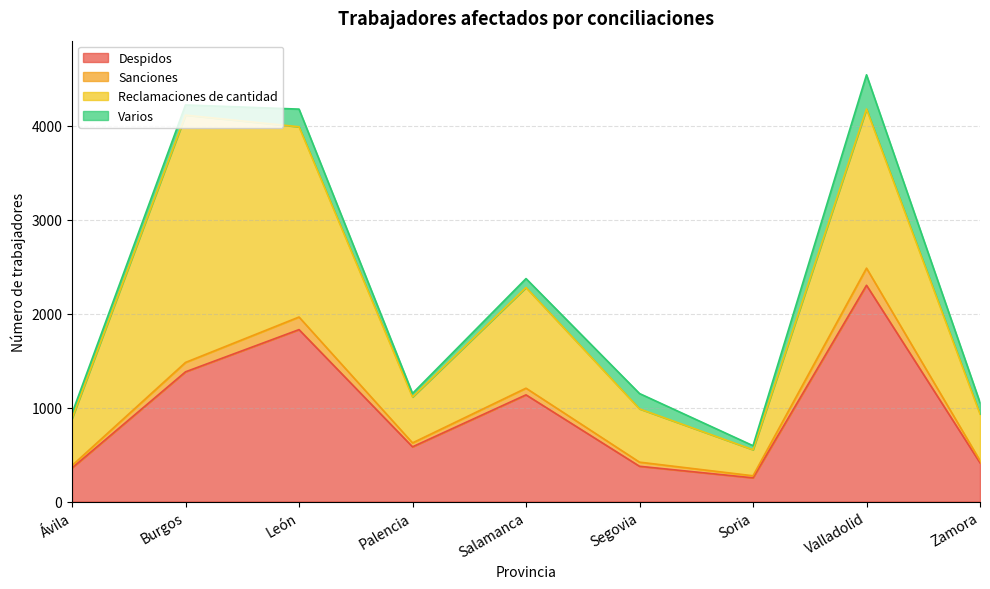

True or false: Despidos and Sanciones intersect in this chart.

False